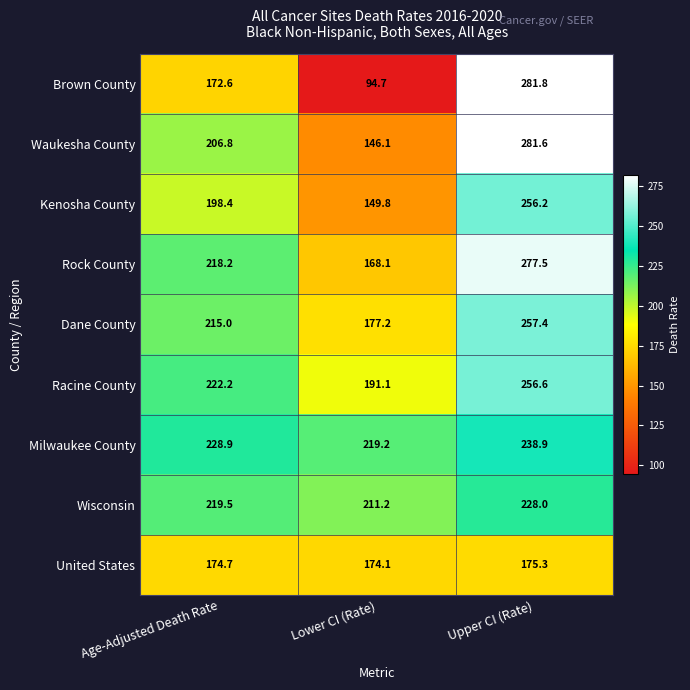

Rank the series by their maximum value, from lowest to highest.

United States, Wisconsin, Milwaukee County, Kenosha County, Racine County, Dane County, Rock County, Waukesha County, Brown County